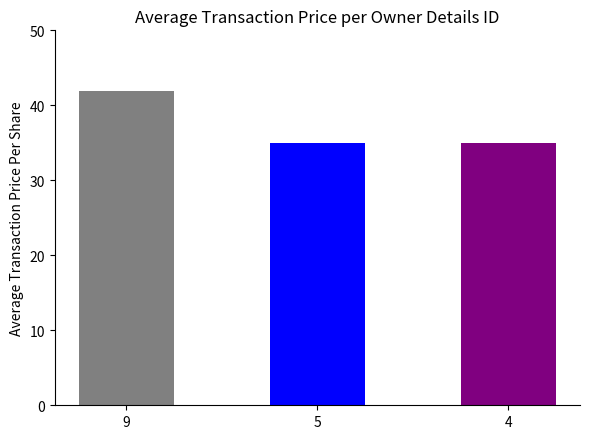

How many data points does each series have?

3